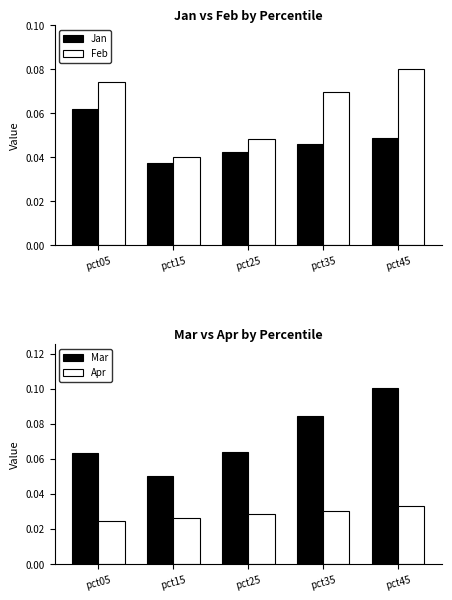

How many bars are there in total?

20